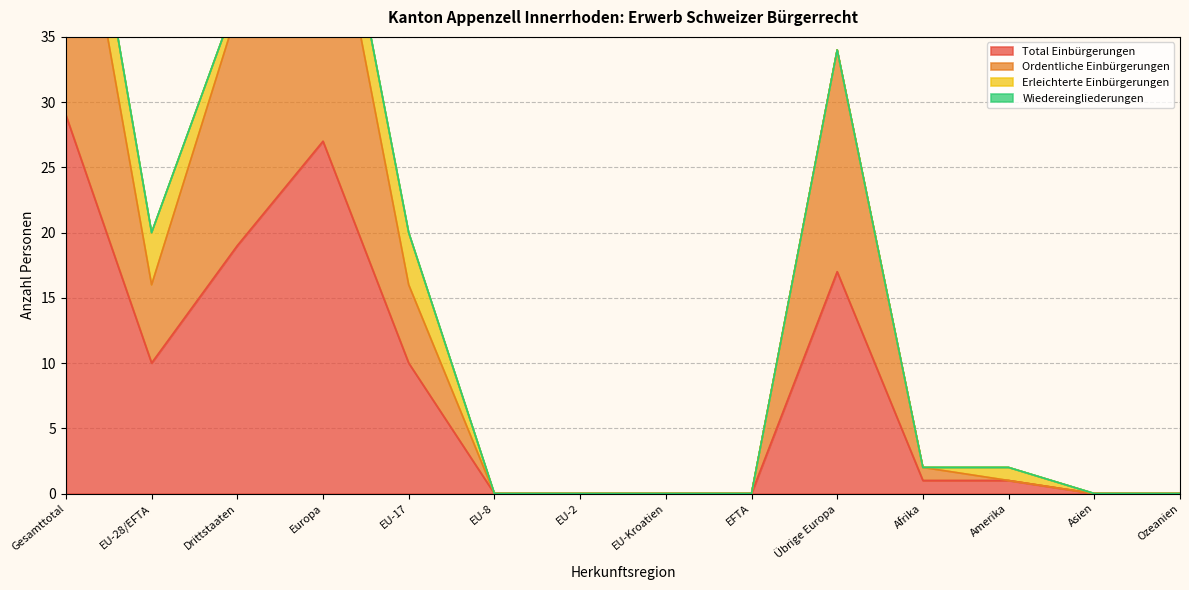

What position from the right is Drittstaaten?

12